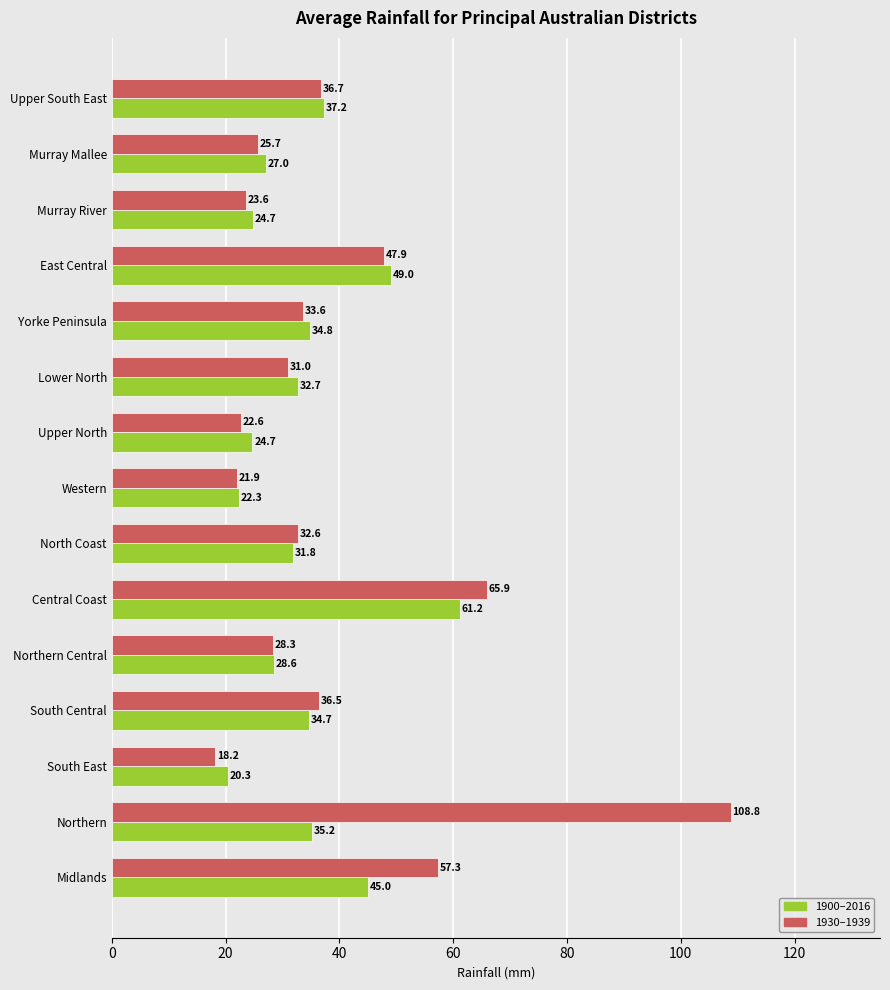

What is the sum of all 1900–2016 values?

509.3